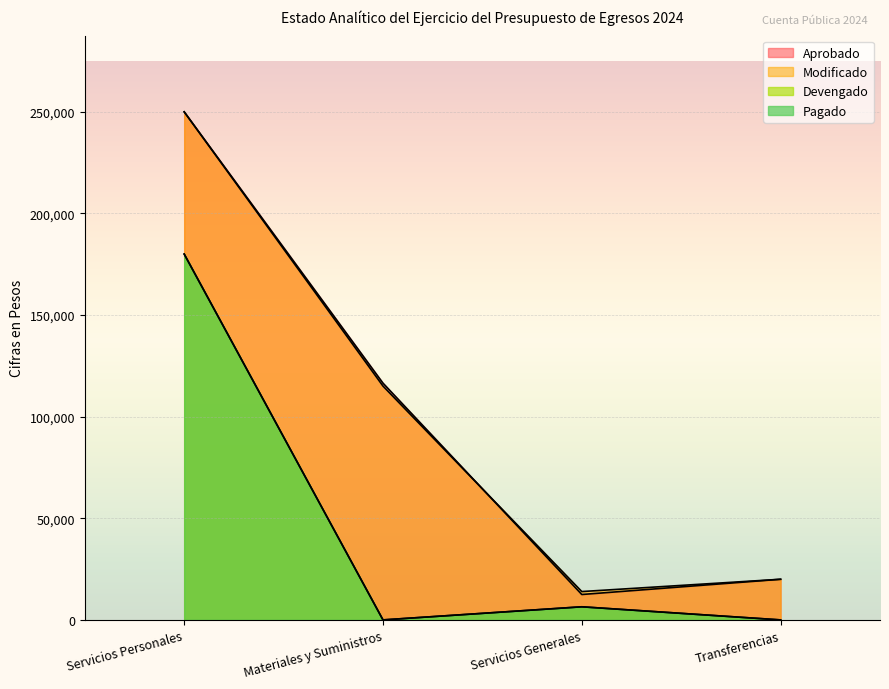

True or false: Modificado and Aprobado intersect in this chart.

True